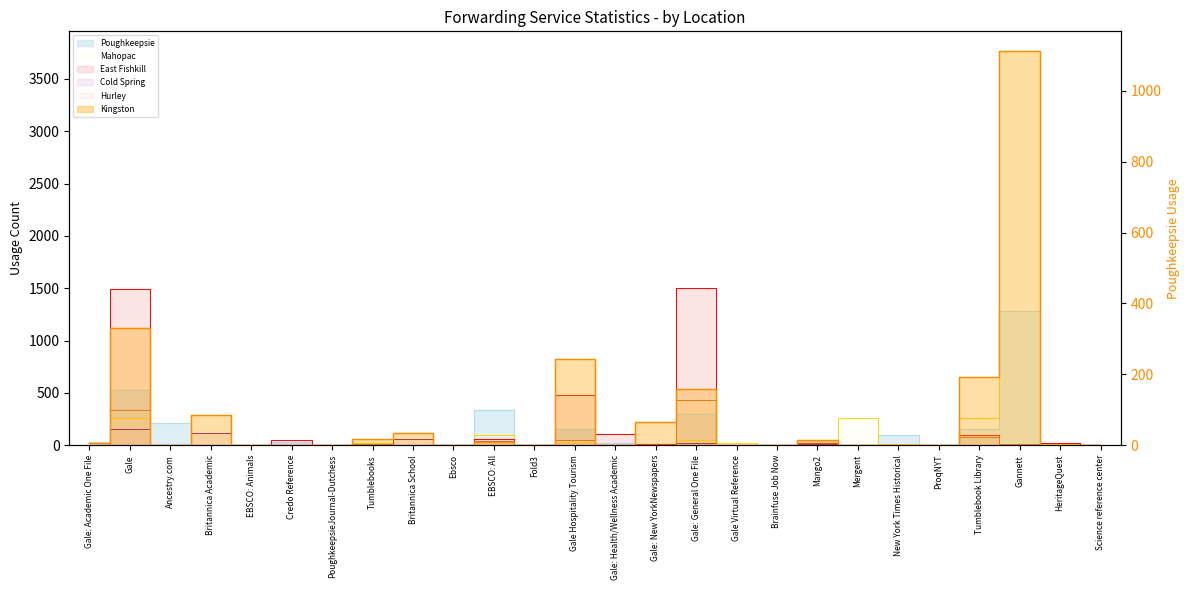

What is the spread (max minus min) of values at Gale: General One File?

1482